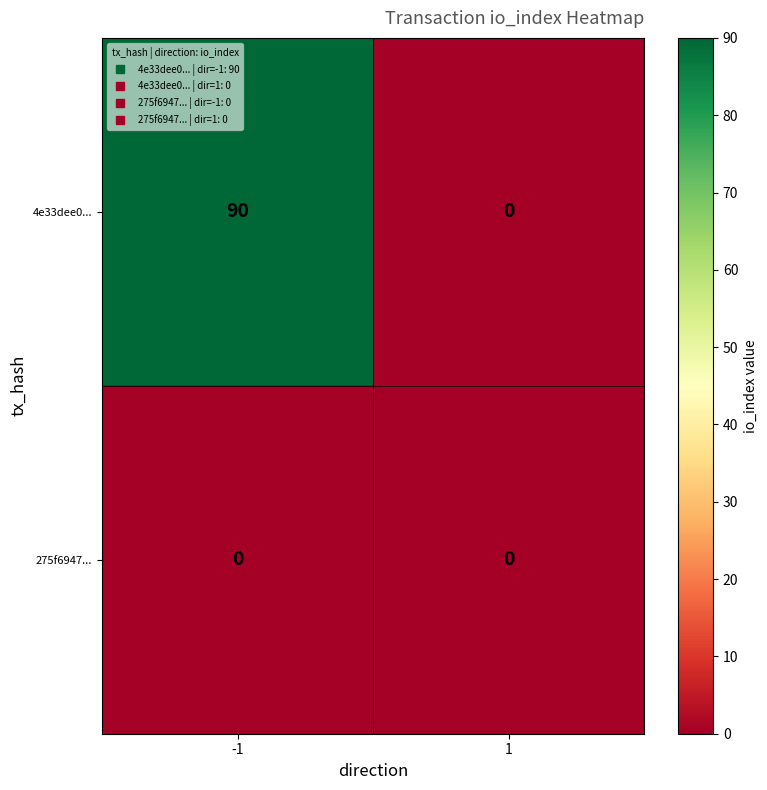

Which series has the largest total across all categories?

4e33dee0...